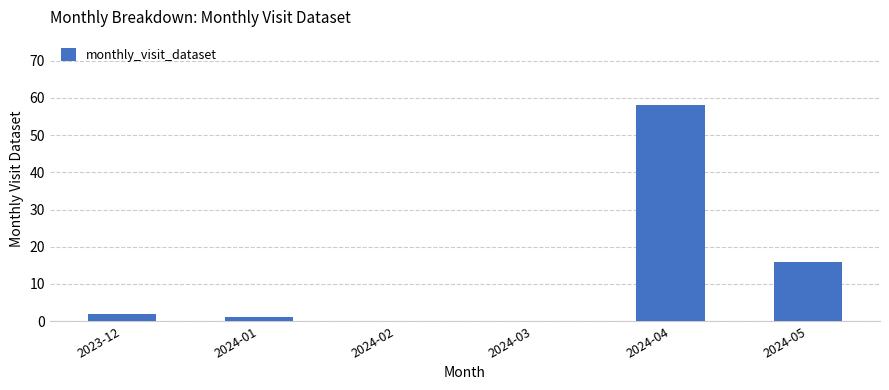

Reading right to left, what are all the values shown in this chart?

2024-05=16	2024-04=58	2024-03=0	2024-02=0	2024-01=1	2023-12=2